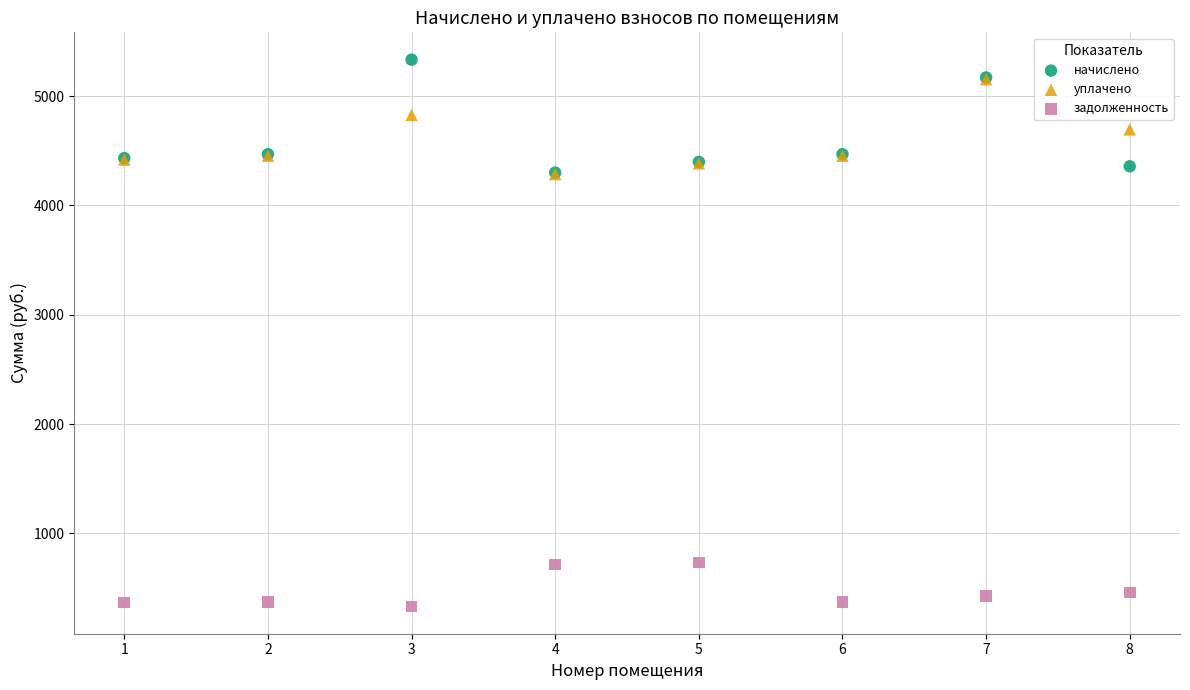

What are all the series names shown in the legend?

начислено, уплачено, задолженность